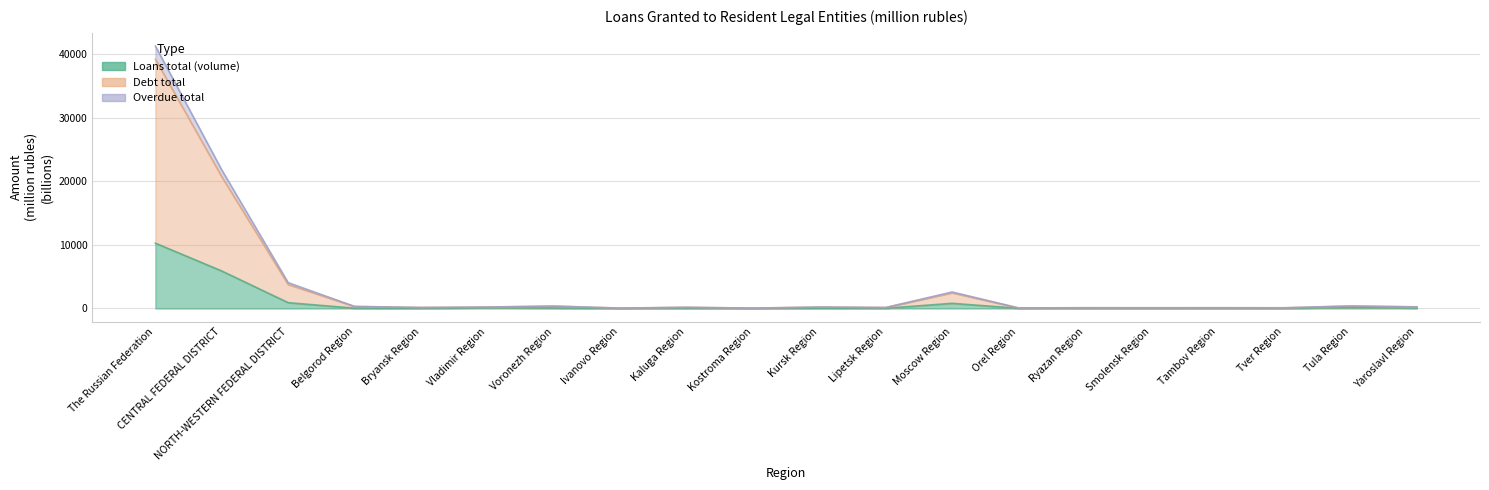

What is the difference between the second highest and second lowest values in the Debt total series?

21726.1